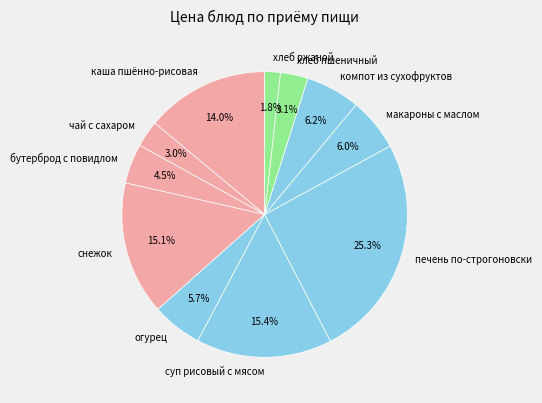

Approximately how many times larger is the value at хлеб ржаной compared to макароны с маслом?

0.3